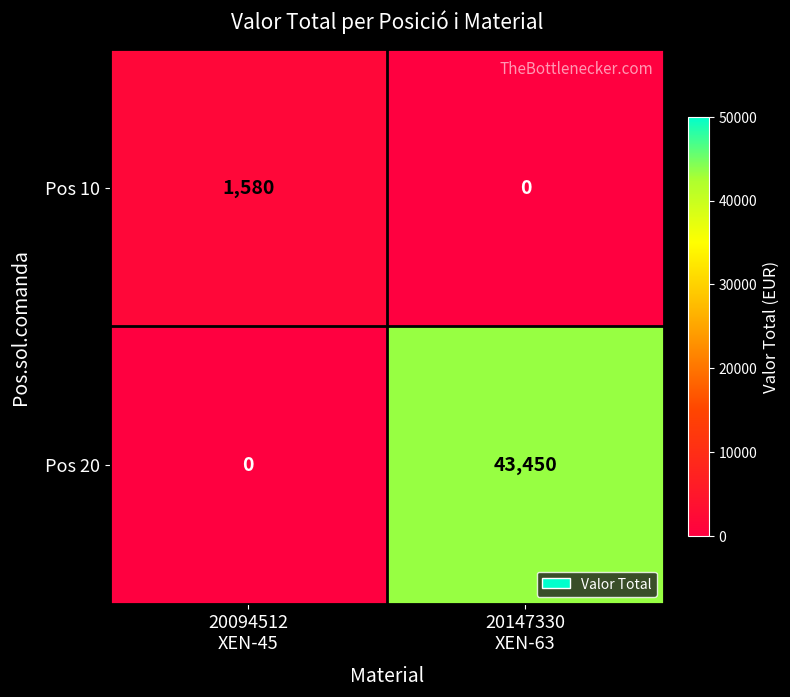

Rank the series by their average value, from highest to lowest.

Pos 20, Pos 10